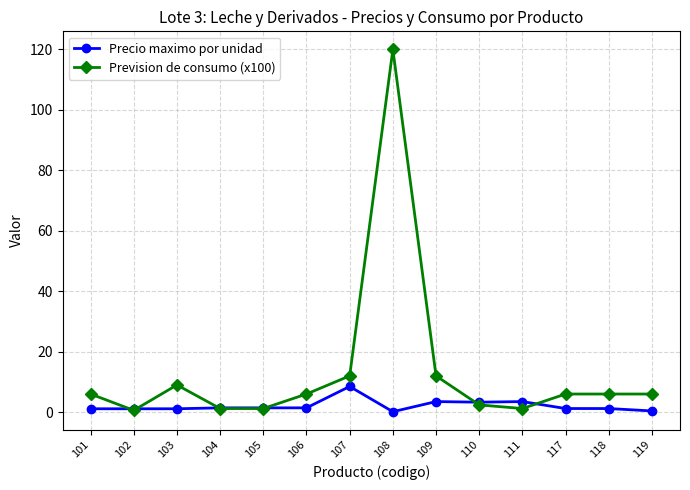

Which series ends up on top after the final intersection of Precio maximo por unidad and Prevision de consumo (x100)?

Prevision de consumo (x100)